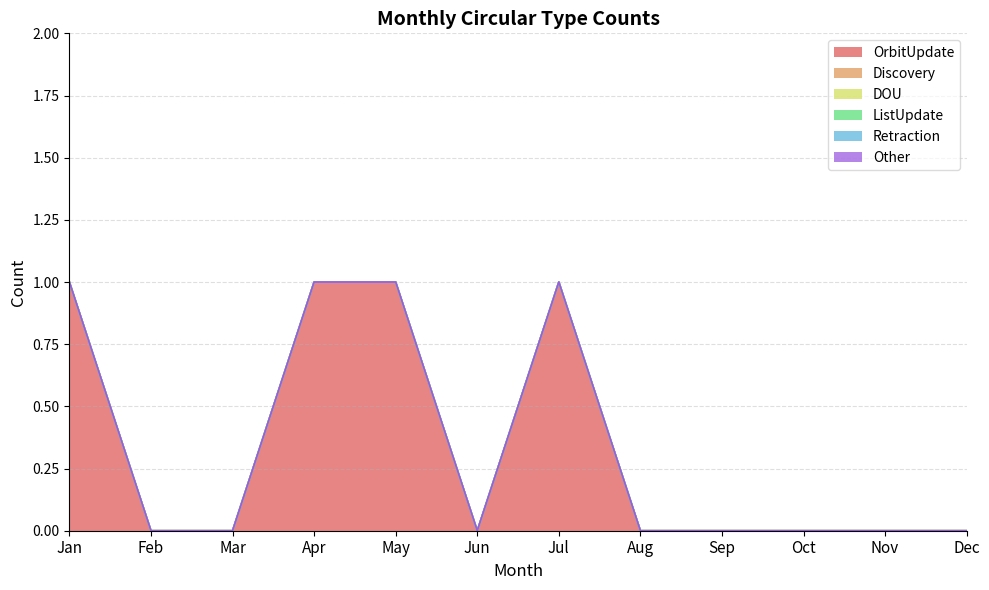

Which has a higher value, Oct or Jul?

Jul